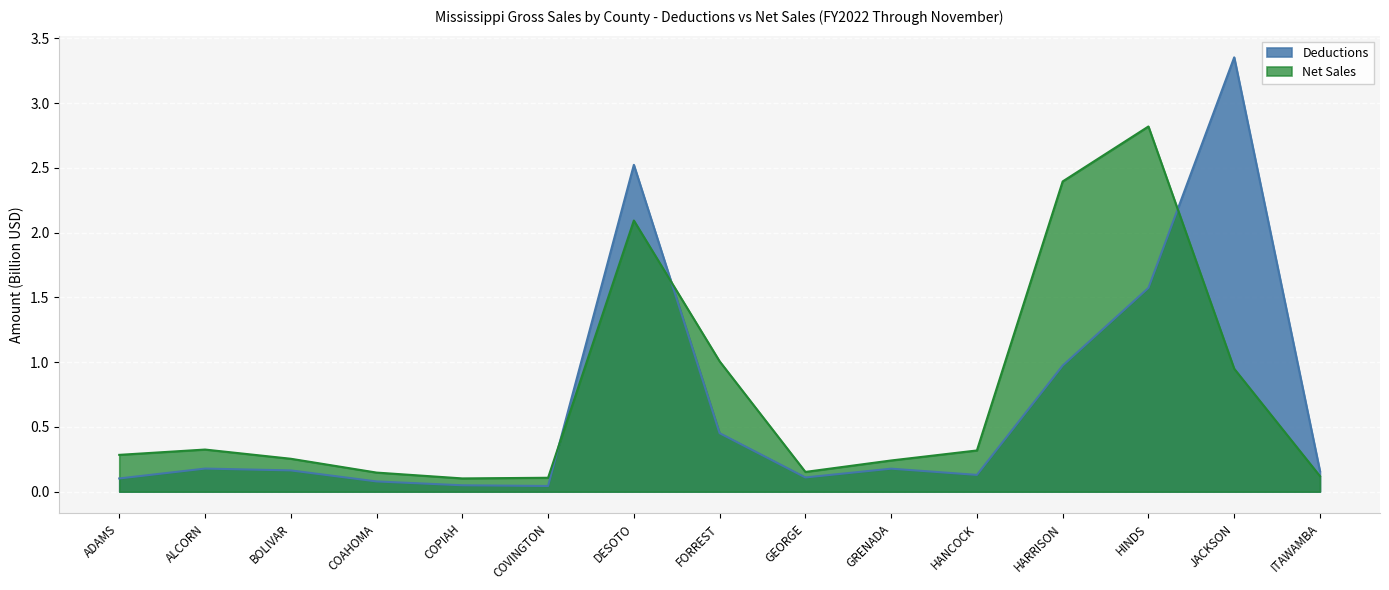

List the labels in order of Deductions value, largest first.

JACKSON, DESOTO, HINDS, HARRISON, FORREST, ALCORN, GRENADA, BOLIVAR, ITAWAMBA, HANCOCK, GEORGE, ADAMS, COAHOMA, COPIAH, COVINGTON